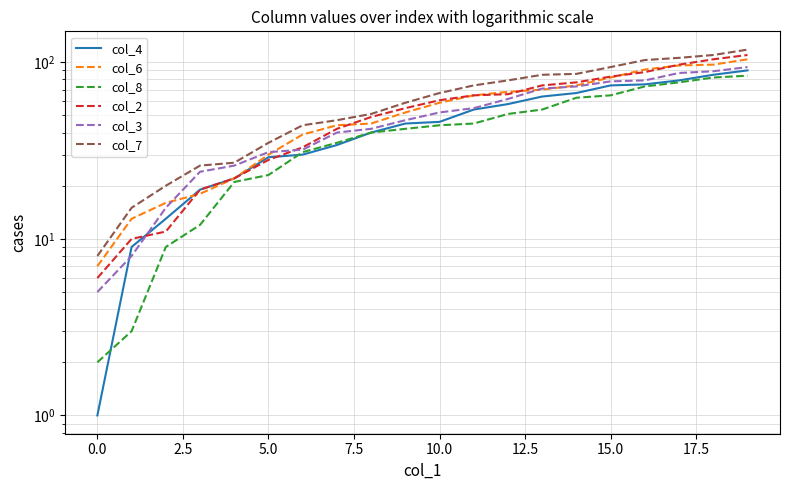

Which series has the largest range (max minus min)?

col_7